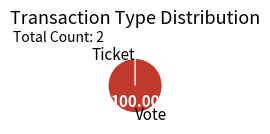

To the nearest percent, what portion does Vote represent?

100%